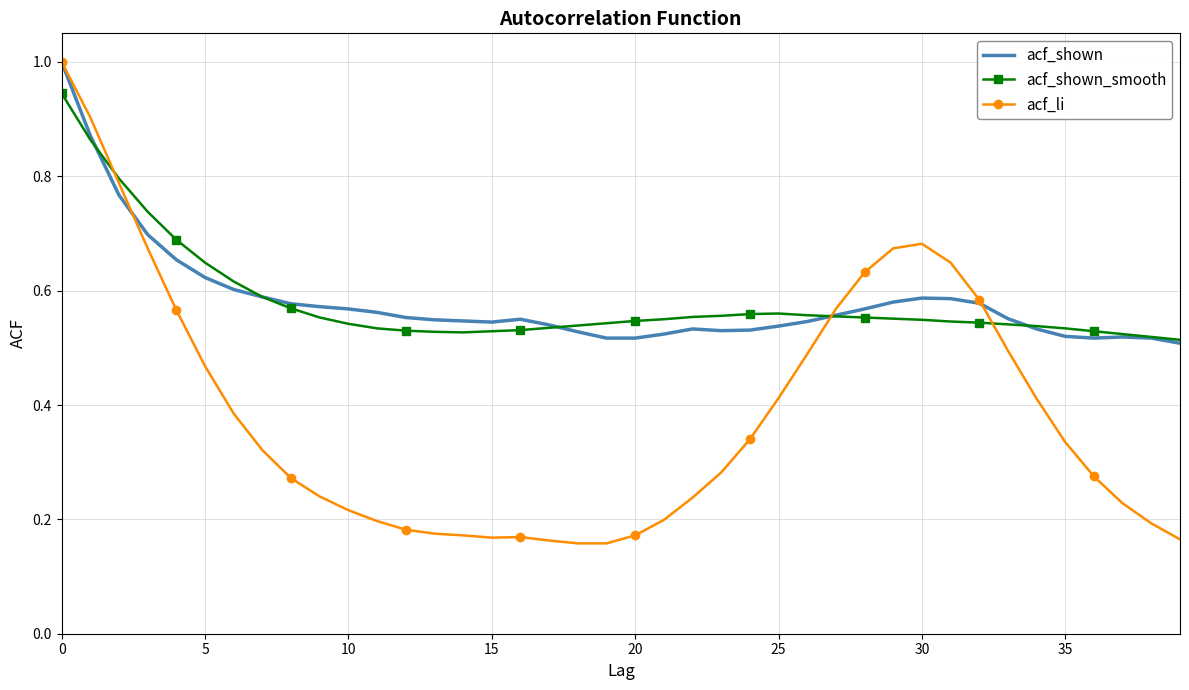

What is the greatest value displayed?

1.0